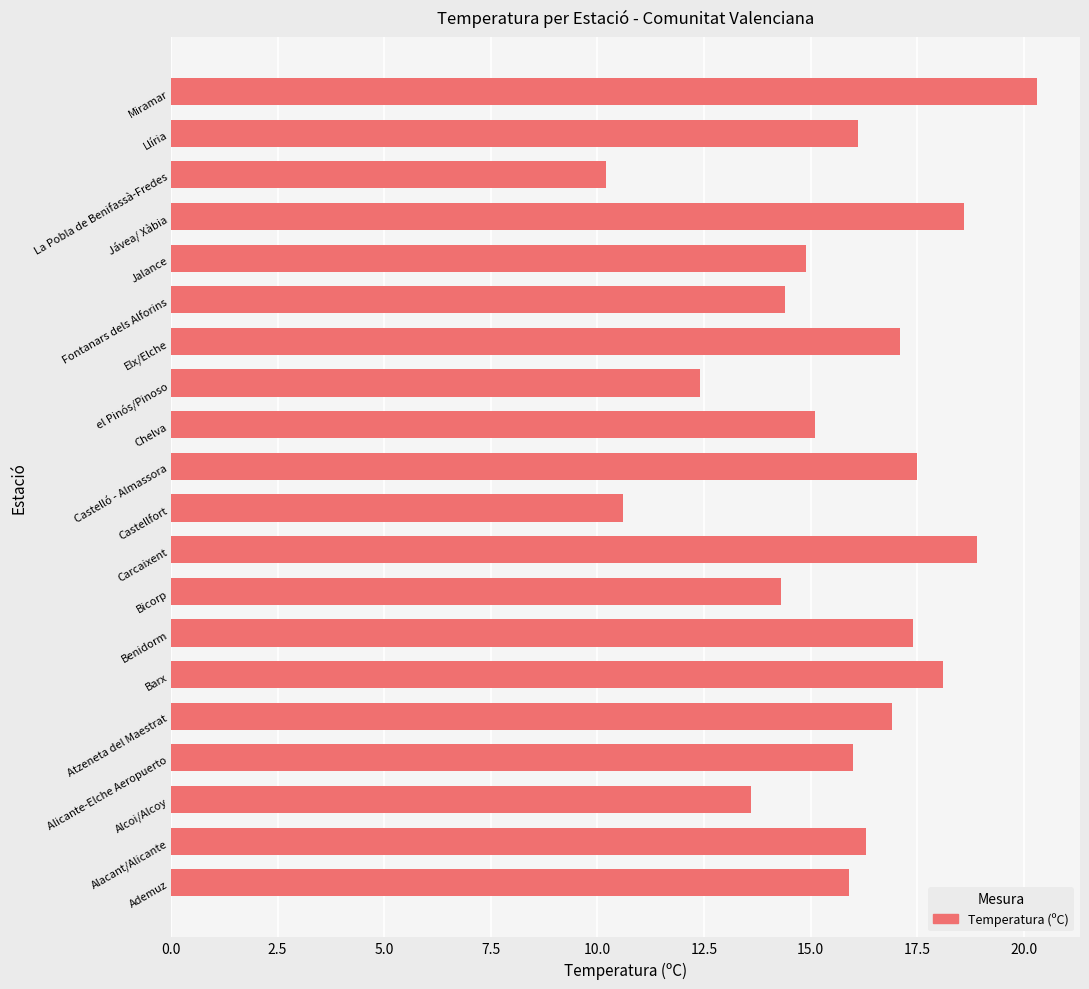

What is the sum of all values?

314.6